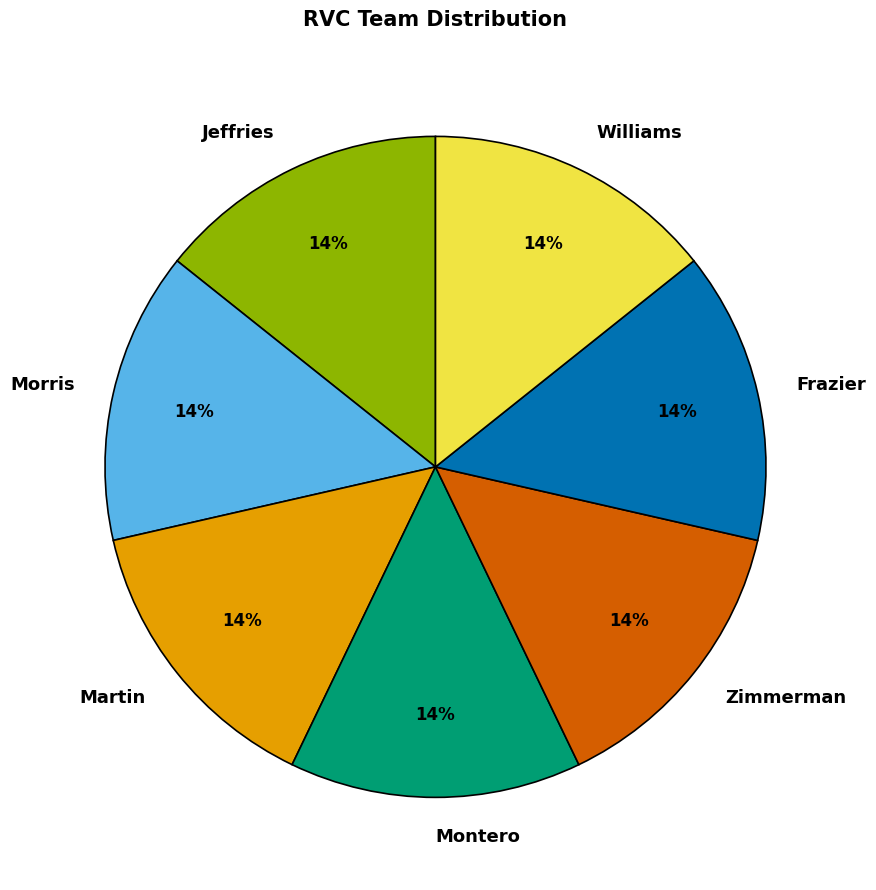

To the nearest percent, what portion does Jeffries represent?

14%